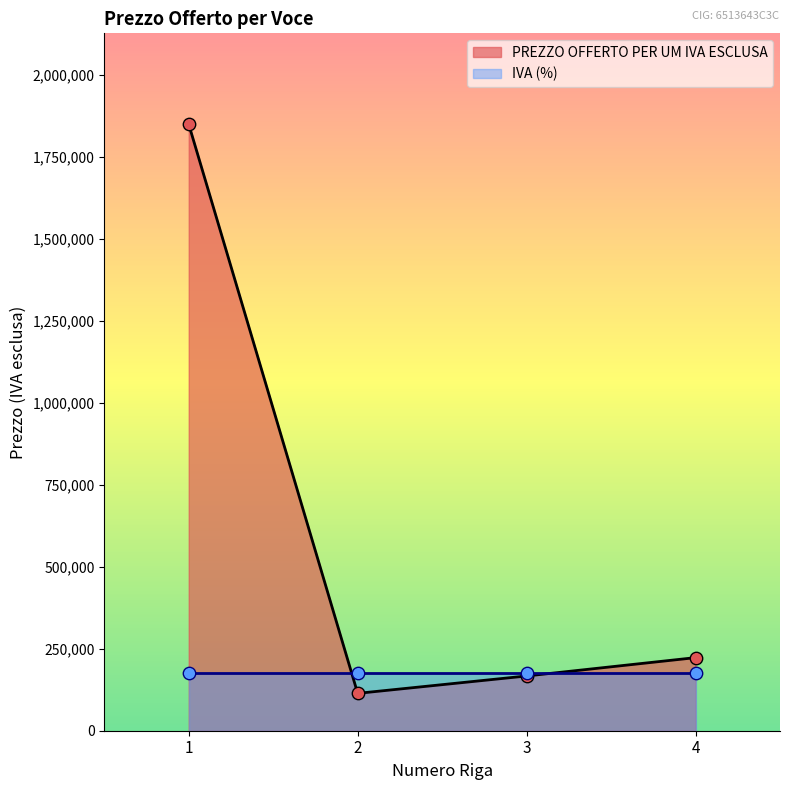

Which has a higher value, 2 or 3?

3